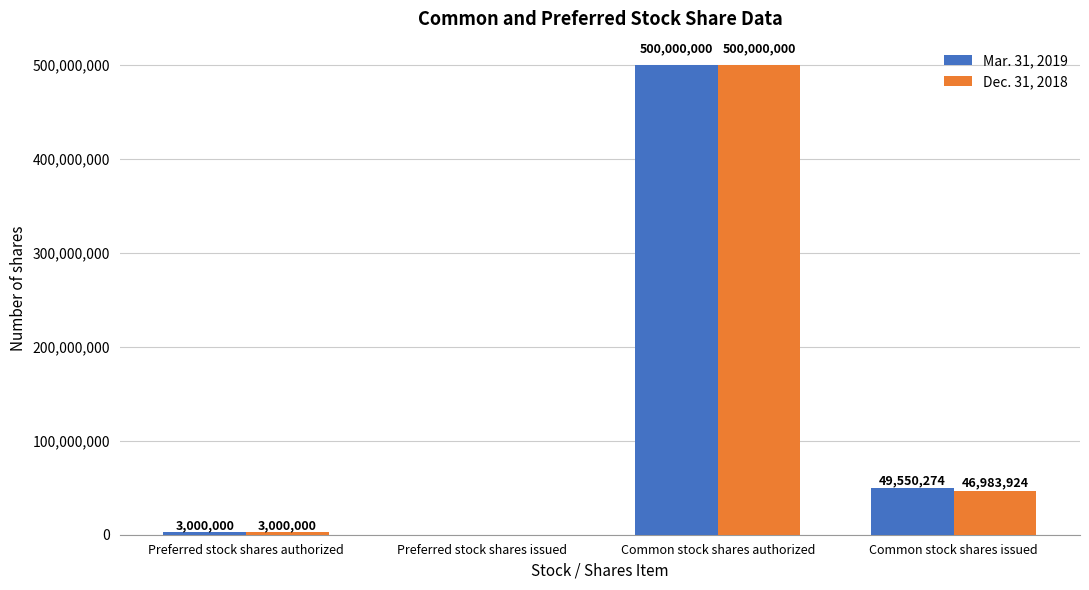

What is the highest value of the Mar. 31, 2019 series?

500000000